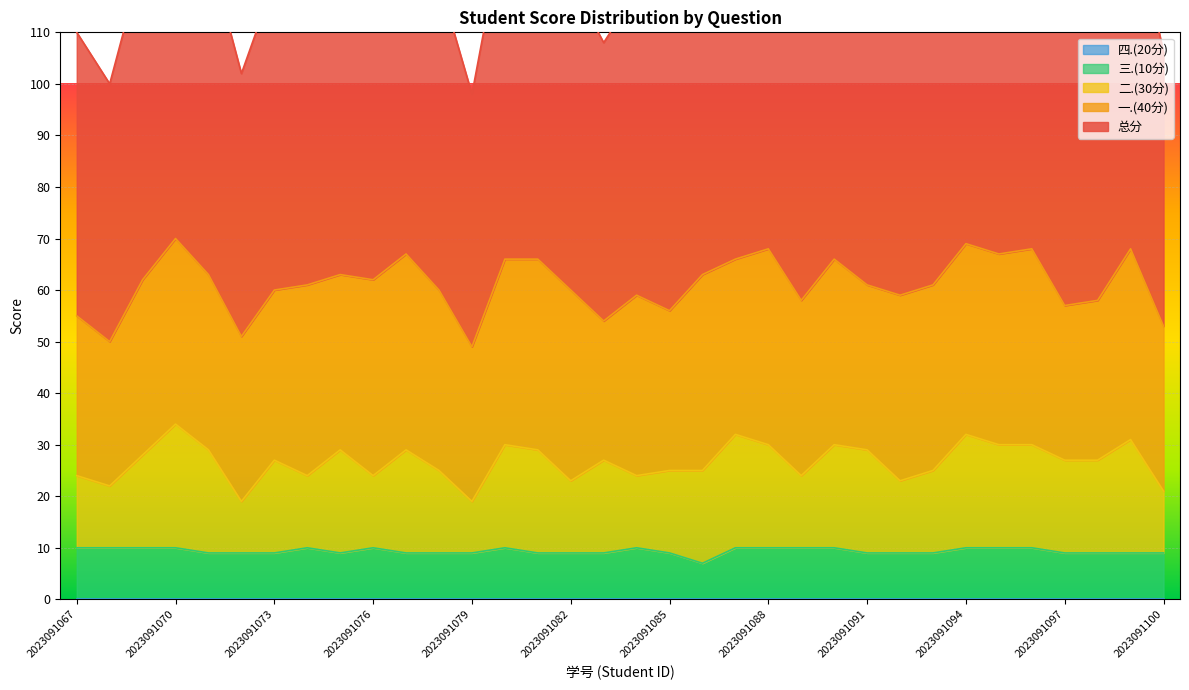

Between 2023091082 and 2023091095, which is larger?

2023091095